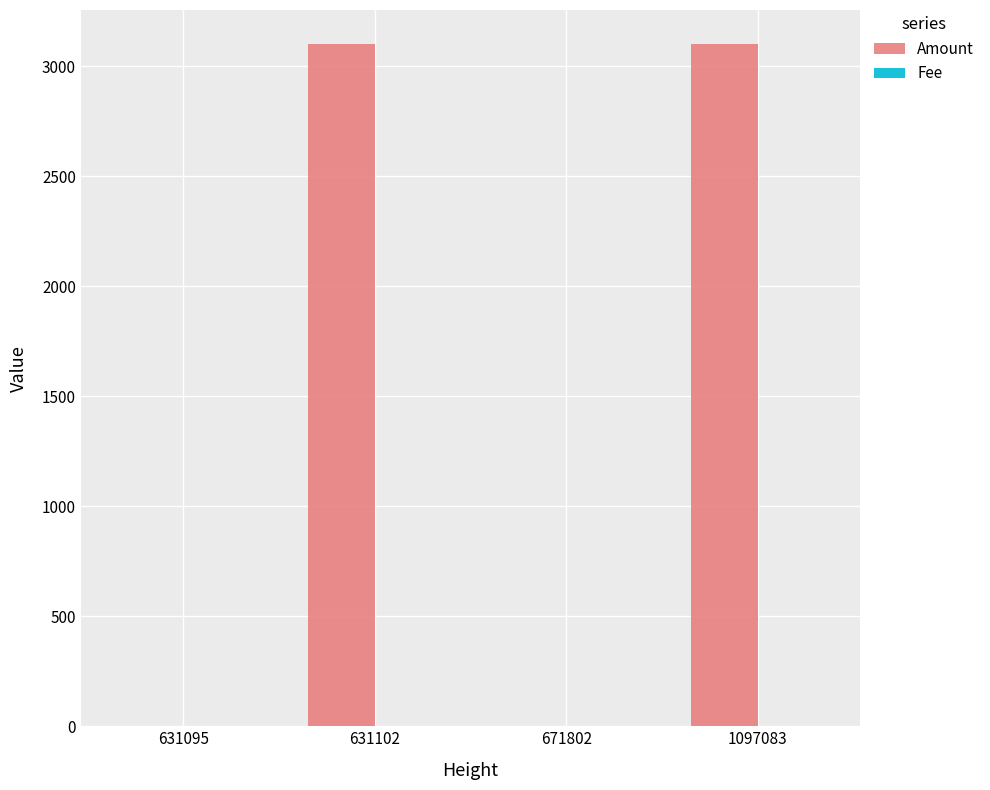

What is the maximum value for Amount?

3101.2